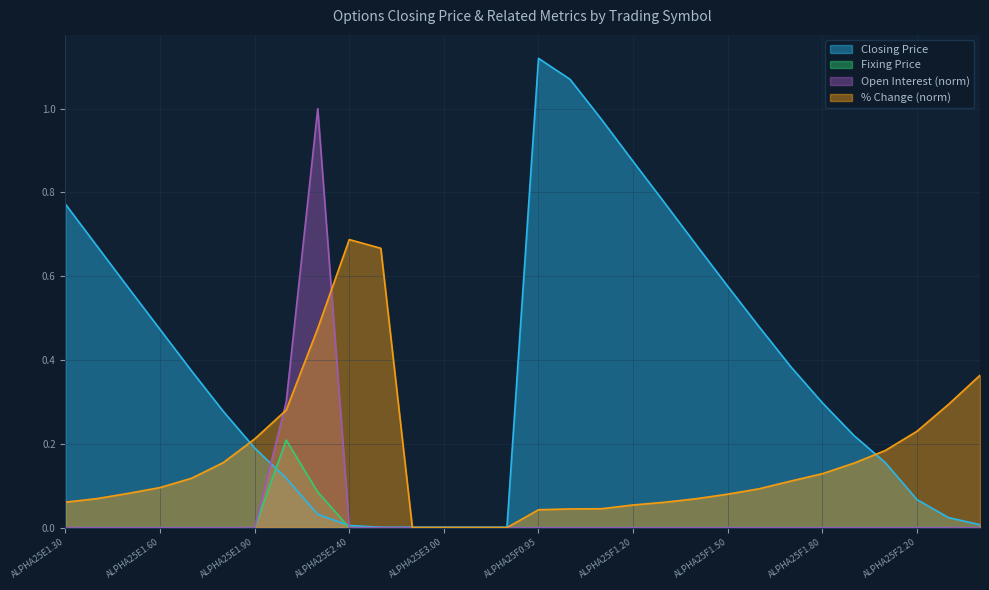

Does the chart have visible grid lines?

Yes